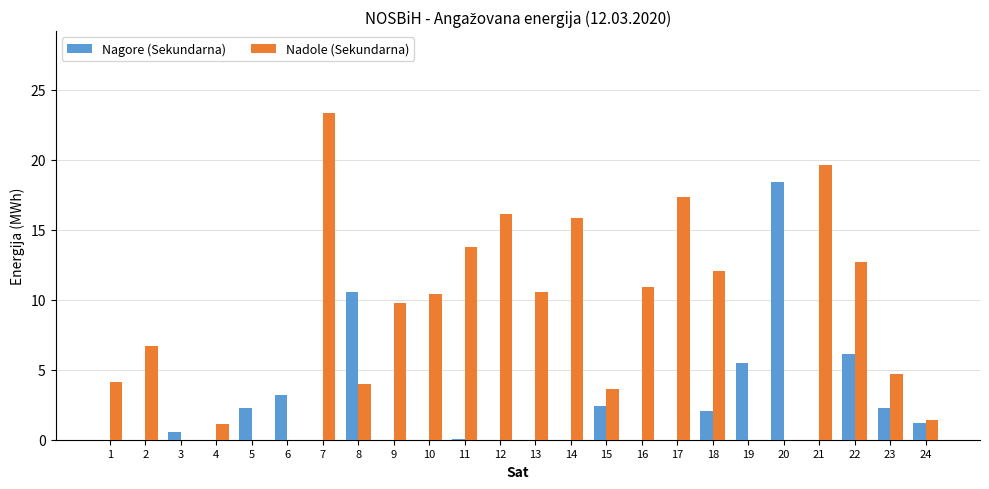

How many data points does each series have?

24